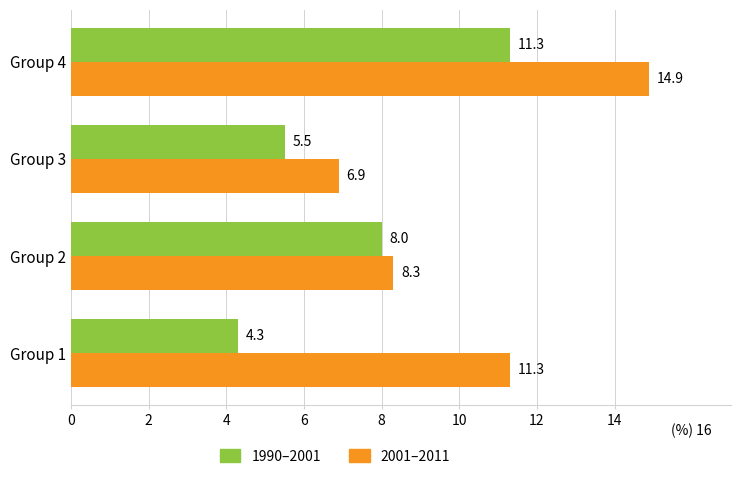

How many data points does each series have?

4